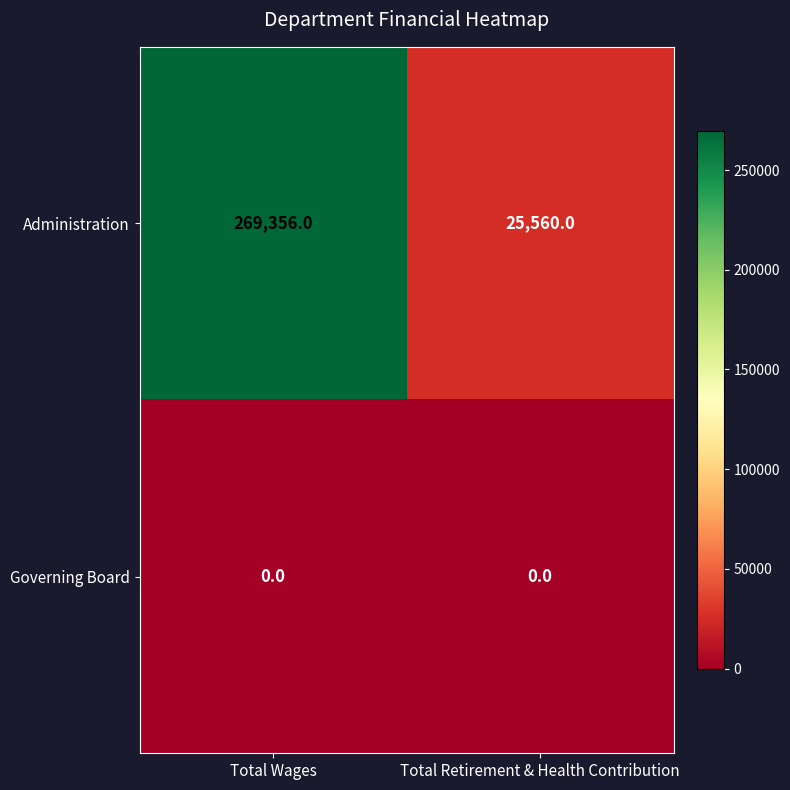

What is the difference between the highest and lowest values at Total Wages?

269356